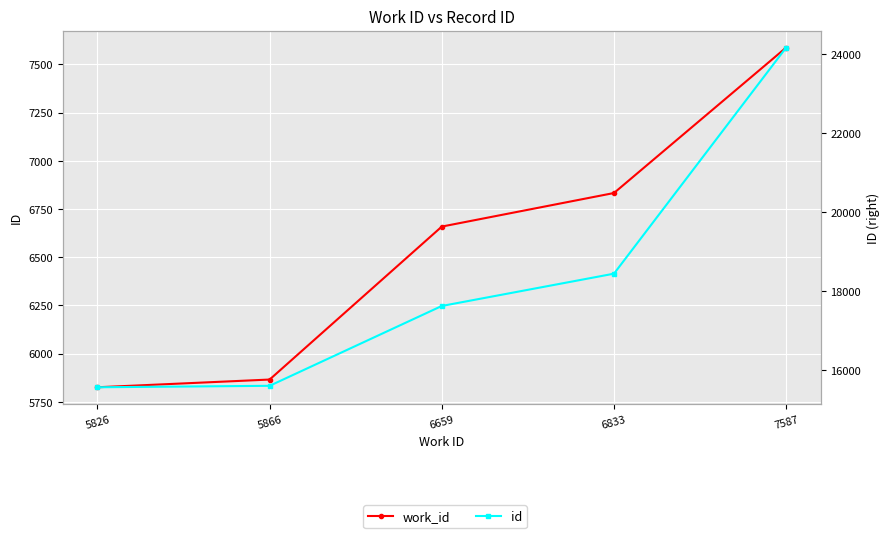

What is the sum of the work_id values at 6833 and 5866?

12699